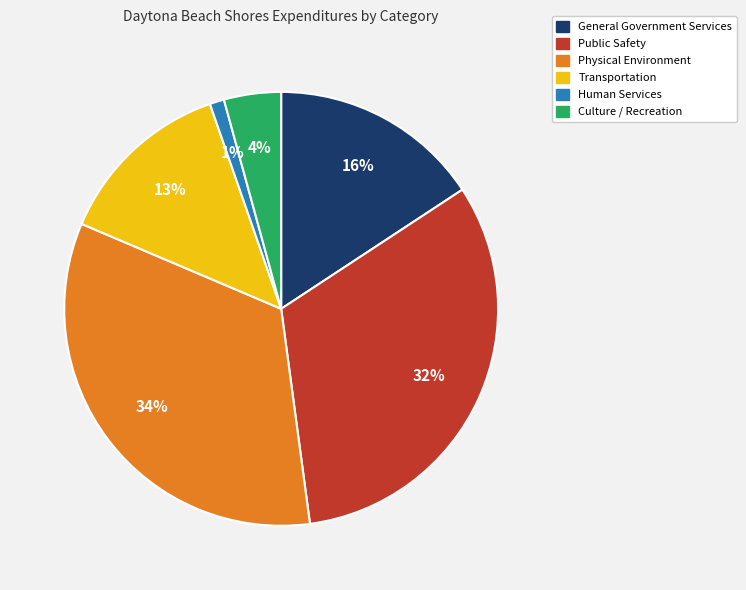

To the nearest percent, what is the difference between the Physical Environment and General Government Services slice percentages?

18%